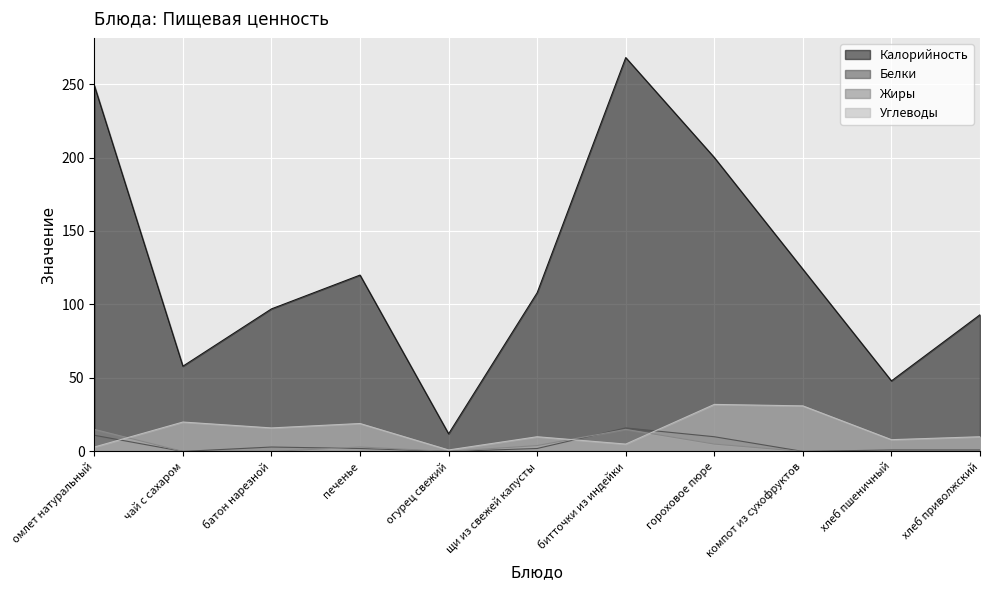

Which has a higher value, компот из сухофруктов or батон нарезной?

компот из сухофруктов